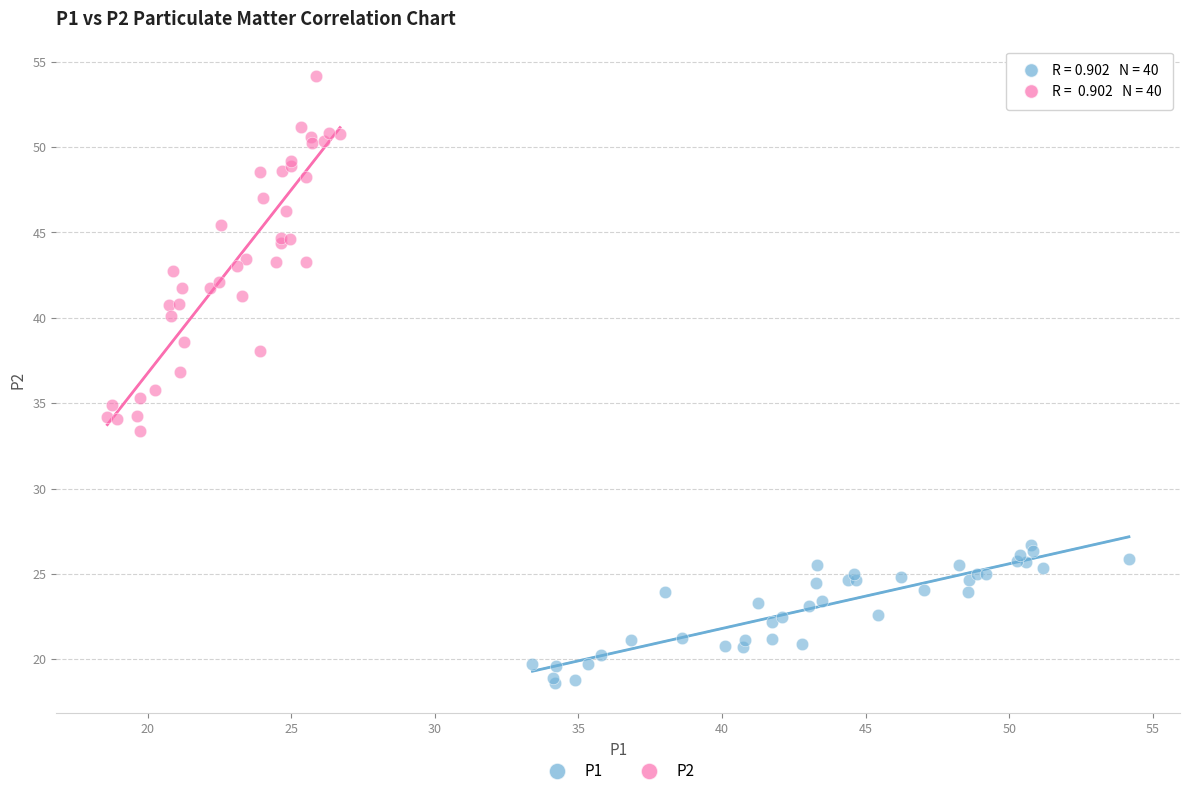

Which series has the largest Y range (max minus min)?

P2